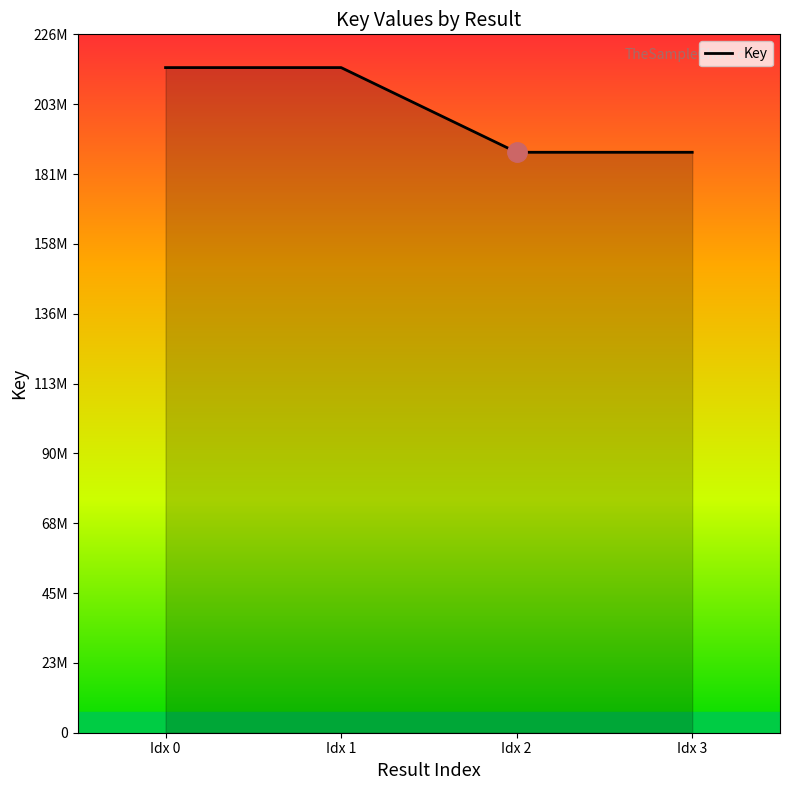

Which has a higher value, Idx 3 or Idx 1?

Idx 1